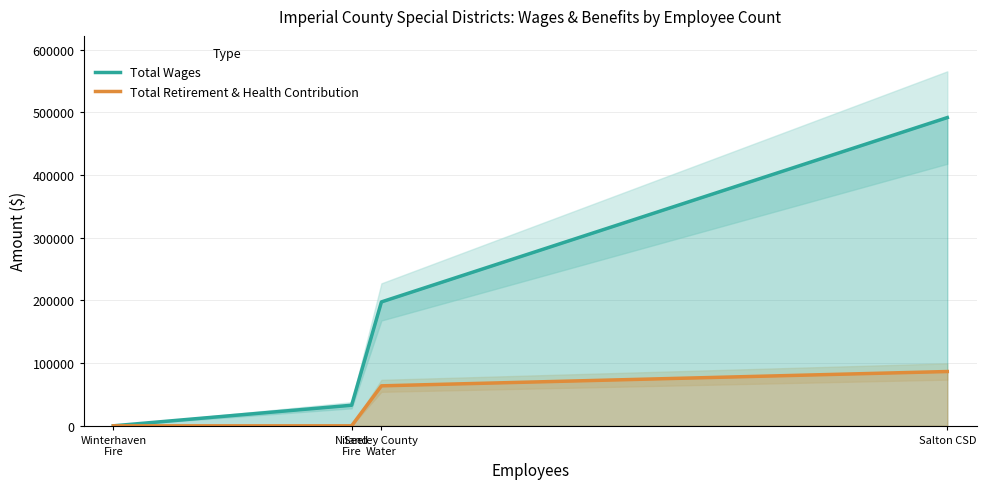

What is the difference between the maximum and minimum values in the Total Retirement & Health Contribution series?

86643